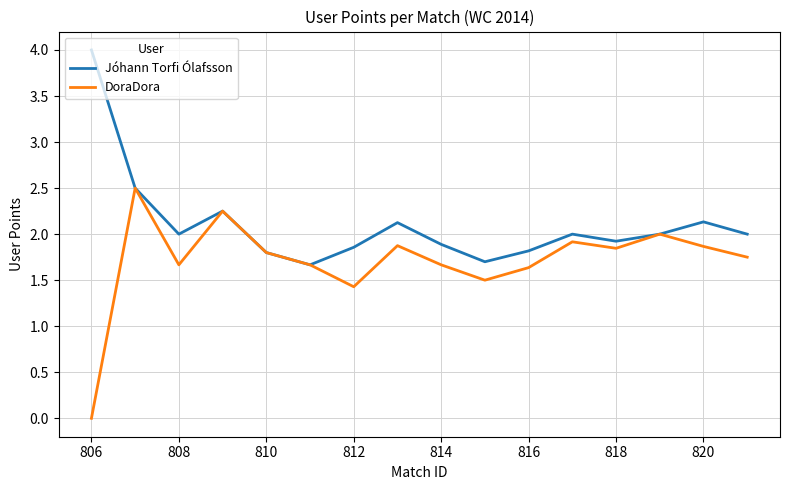

How many values in the DoraDora series are below 1?

1